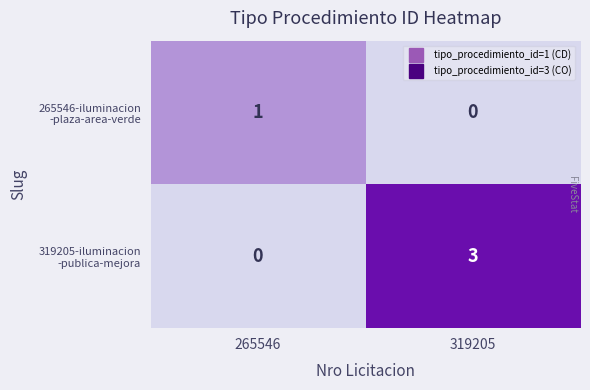

What is the difference between the highest and lowest values at 319205?

3